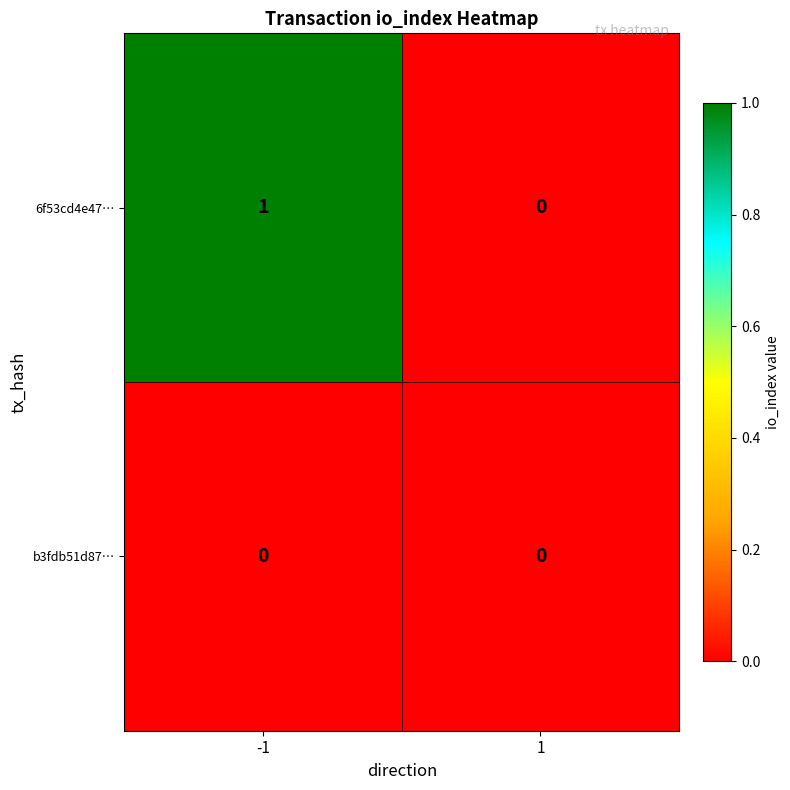

Reading right to left, list all the values displayed in this chart.

6f53cd4e47…: 1=0	-1=1
b3fdb51d87…: 1=0	-1=0